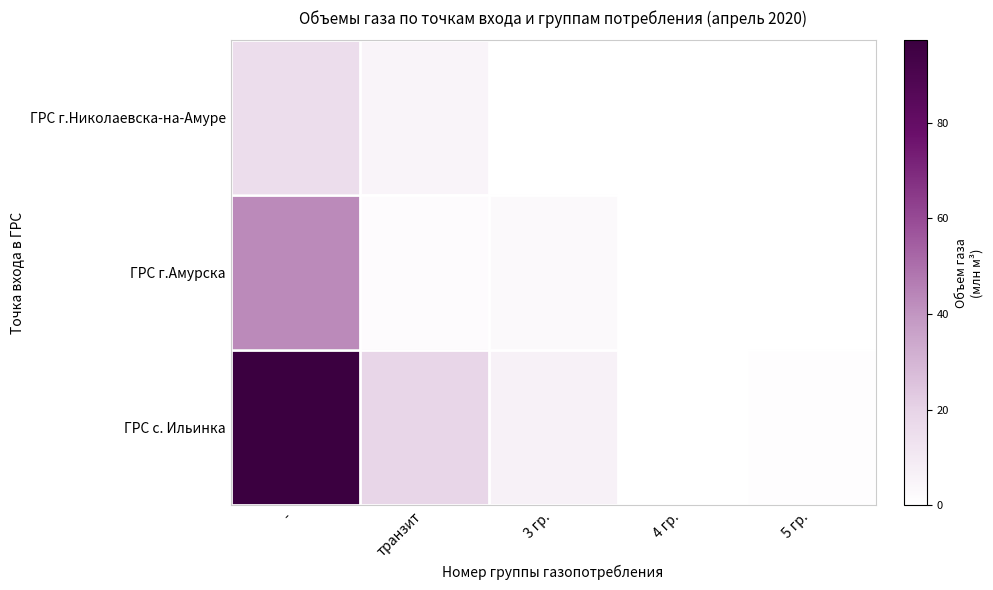

What is the maximum value shown in the chart?

97.2